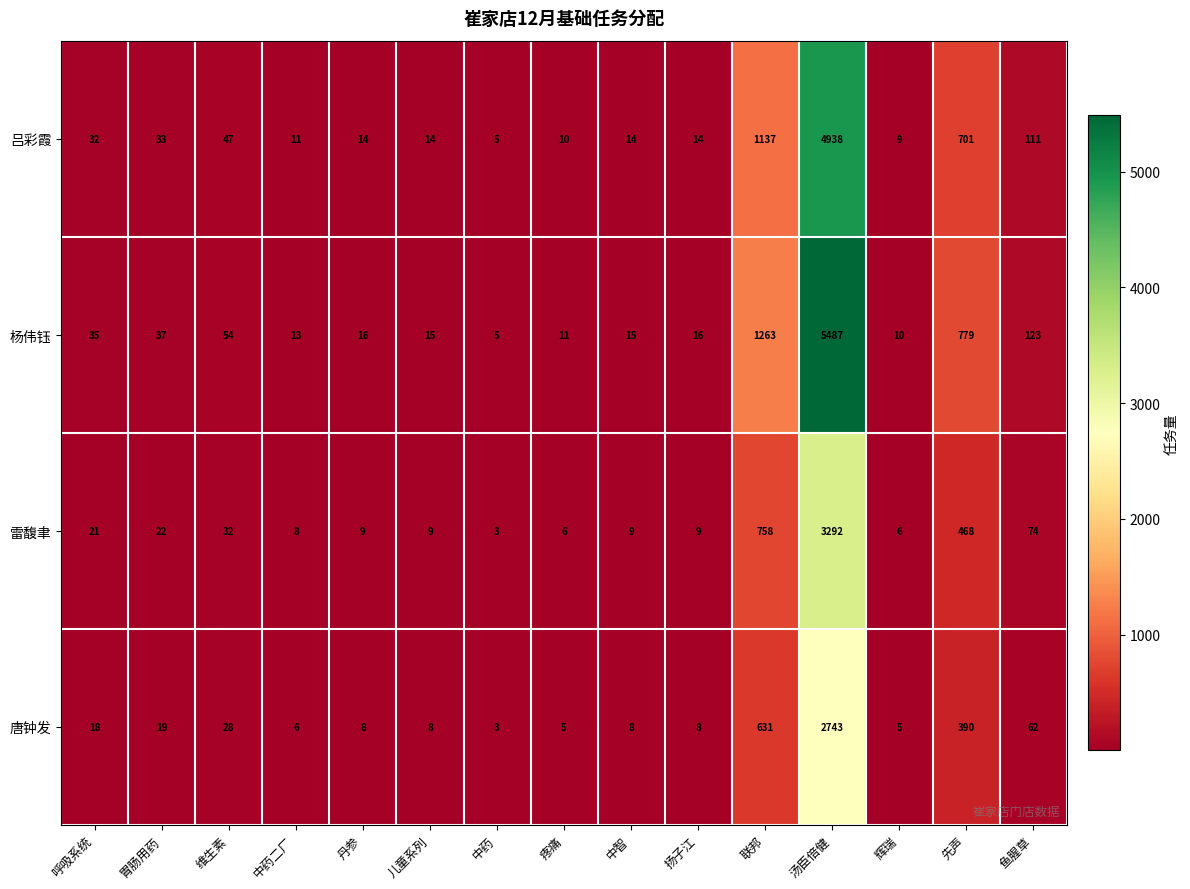

Rank the series by their average value, from lowest to highest.

唐钟发, 雷馥聿, 吕彩霞, 杨伟钰